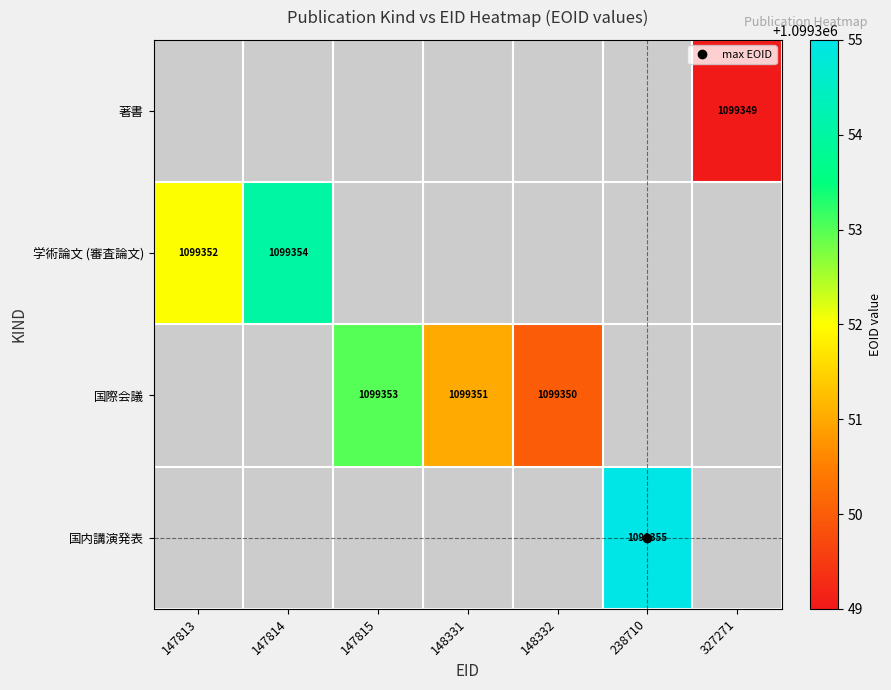

The 国際会議 series shows 691894 at 147815. True or false?

False